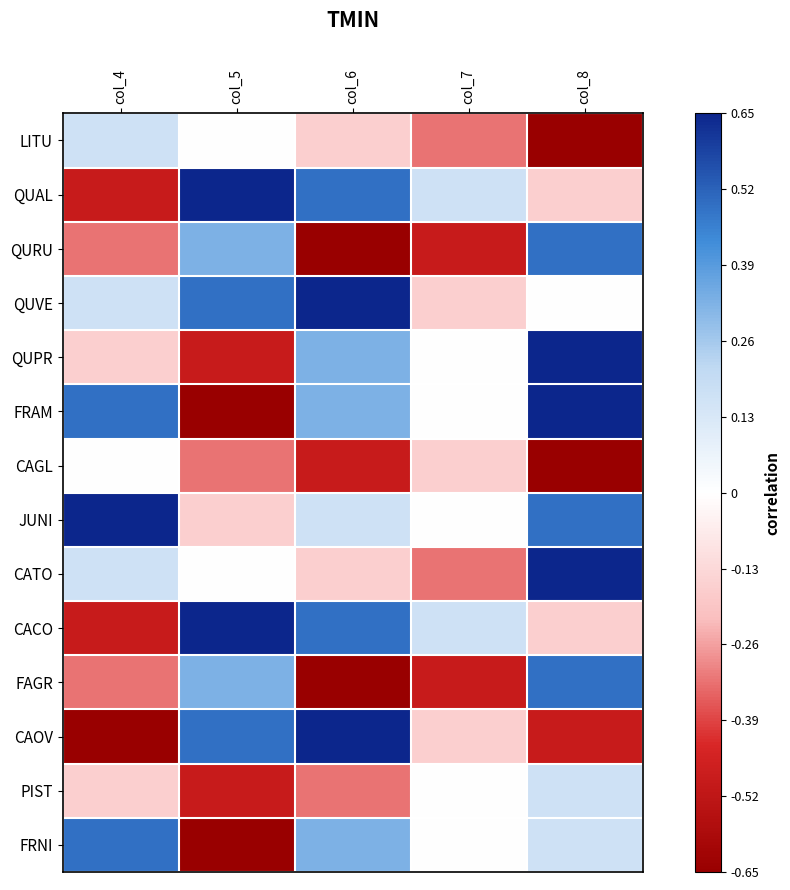

Reading right to left, list all the values displayed in this chart.

LITU: col_8=-0.7	col_7=-0.3	col_6=-0.2	col_5=0.0	col_4=0.2
QUAL: col_8=-0.2	col_7=0.2	col_6=0.5	col_5=0.7	col_4=-0.5
QURU: col_8=0.5	col_7=-0.5	col_6=-0.7	col_5=0.3	col_4=-0.3
QUVE: col_8=0.0	col_7=-0.2	col_6=0.7	col_5=0.5	col_4=0.2
QUPR: col_8=0.7	col_7=0.0	col_6=0.3	col_5=-0.5	col_4=-0.2
FRAM: col_8=0.7	col_7=0.0	col_6=0.3	col_5=-0.7	col_4=0.5
CAGL: col_8=-0.7	col_7=-0.2	col_6=-0.5	col_5=-0.3	col_4=0.0
JUNI: col_8=0.5	col_7=0.0	col_6=0.2	col_5=-0.2	col_4=0.7
CATO: col_8=0.7	col_7=-0.3	col_6=-0.2	col_5=0.0	col_4=0.2
CACO: col_8=-0.2	col_7=0.2	col_6=0.5	col_5=0.7	col_4=-0.5
FAGR: col_8=0.5	col_7=-0.5	col_6=-0.7	col_5=0.3	col_4=-0.3
CAOV: col_8=-0.5	col_7=-0.2	col_6=0.7	col_5=0.5	col_4=-0.7
PIST: col_8=0.2	col_7=0.0	col_6=-0.3	col_5=-0.5	col_4=-0.2
FRNI: col_8=0.2	col_7=0.0	col_6=0.3	col_5=-0.7	col_4=0.5